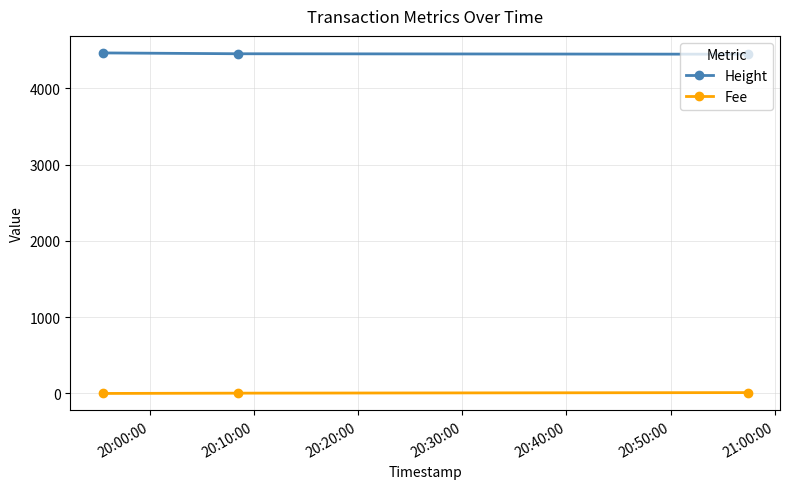

What is the average value of the Fee series?

5.1